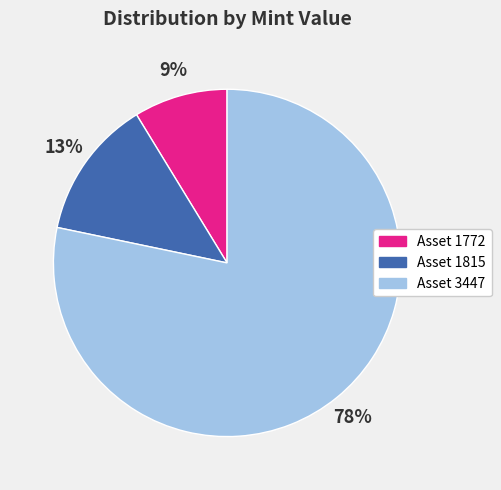

Is there a majority slice in this chart?

Yes